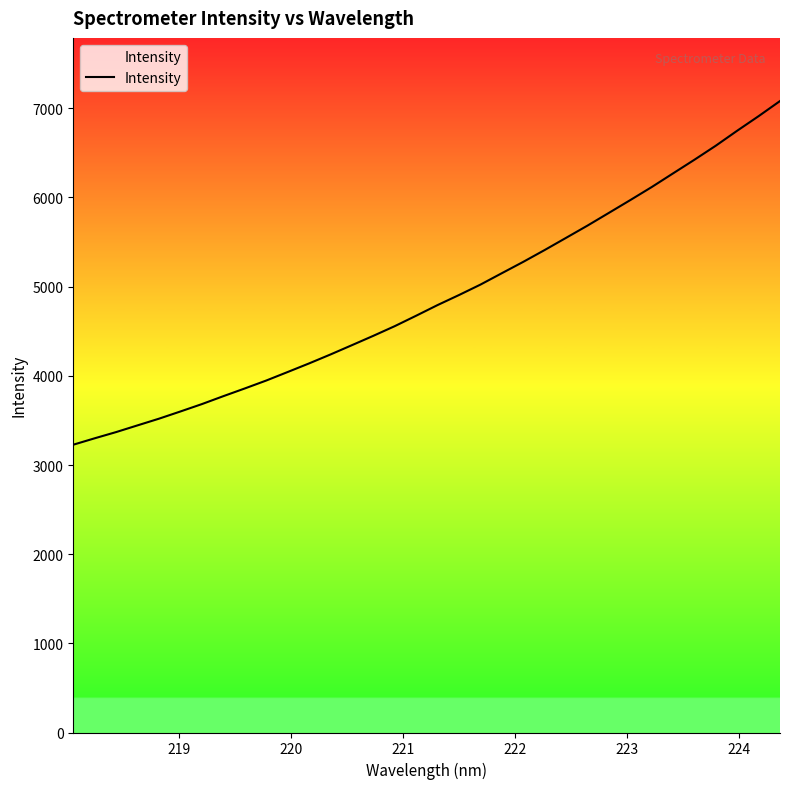

Reading left to right, transcribe all the data shown in this chart.

3227.6	3299.6	3369.3	3444.6	3519.6	3600.5	3683.1	3772.0	3858.4	3947.1	4042.7	4139.2	4239.6	4343.9	4448.8	4557.2	4674.3	4793.8	4906.2	5023.0	5151.0	5278.2	5410.8	5547.4	5684.6	5827.3	5970.8	6116.8	6270.4	6423.5	6581.2	6749.1	6912.2	7081.8